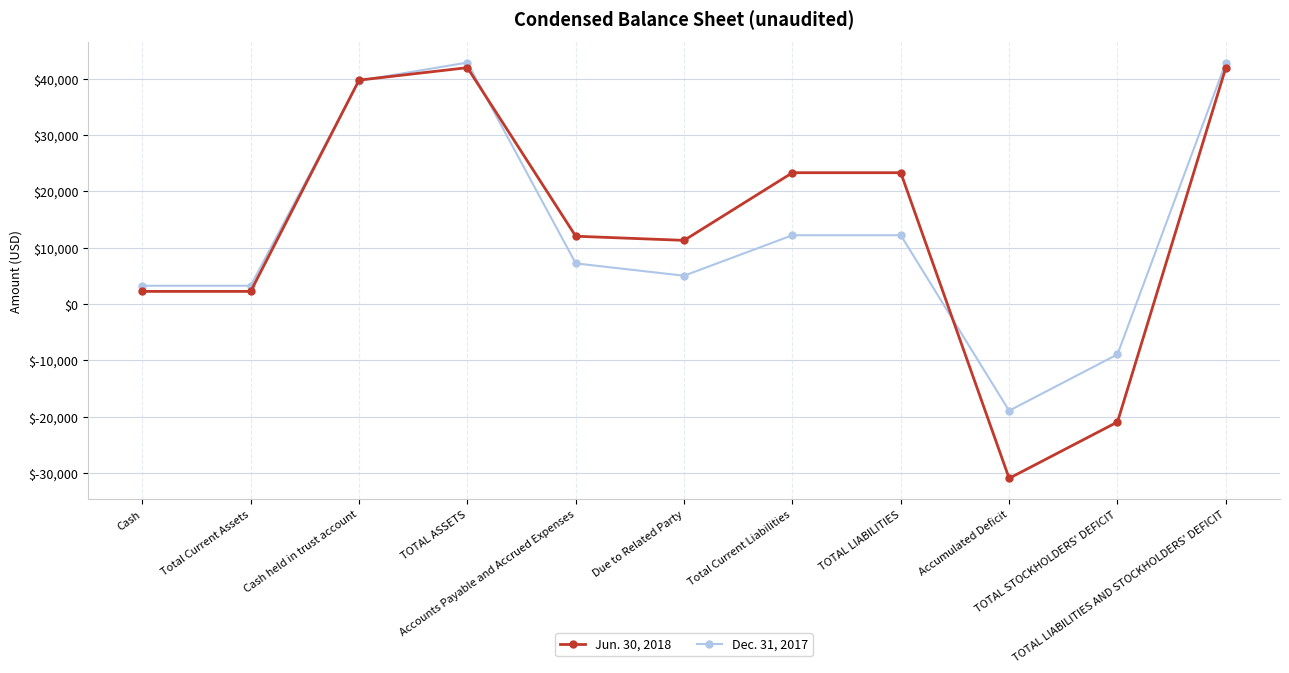

At how many categories does at least one series exceed 35821?

3